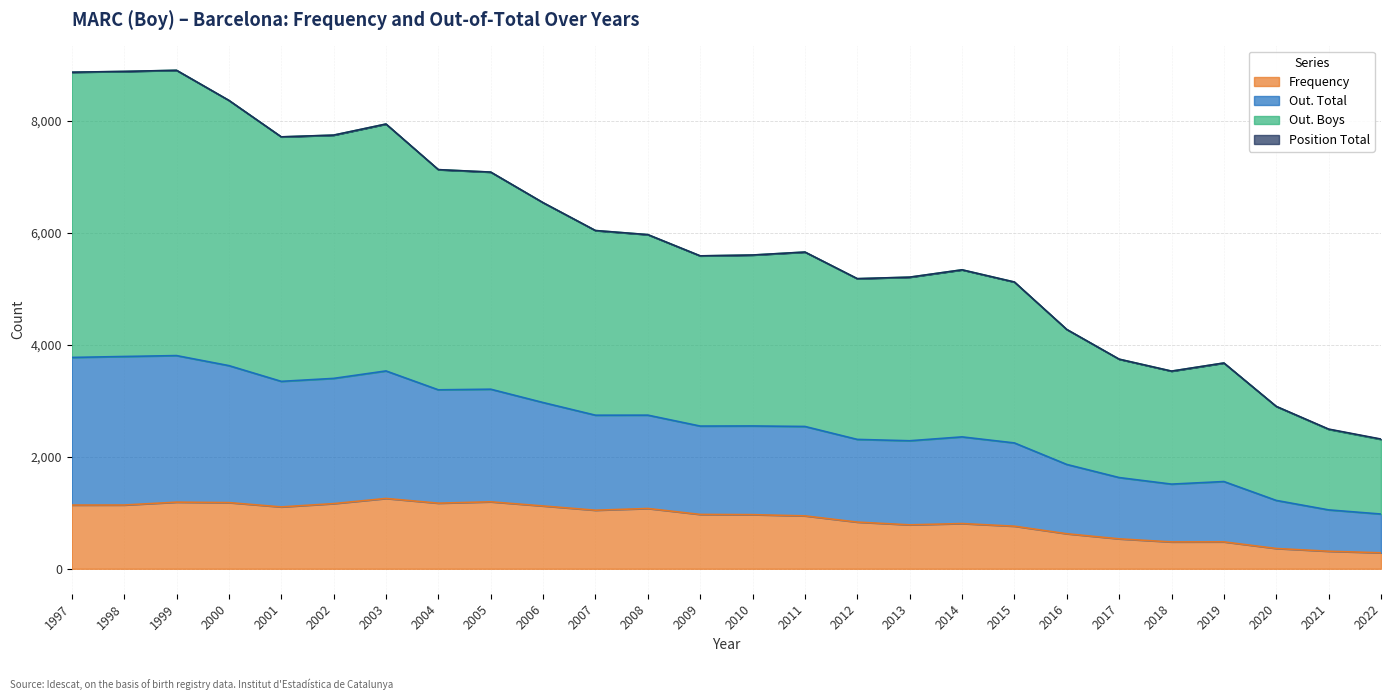

Which series has the widest spread of values?

Out Boys